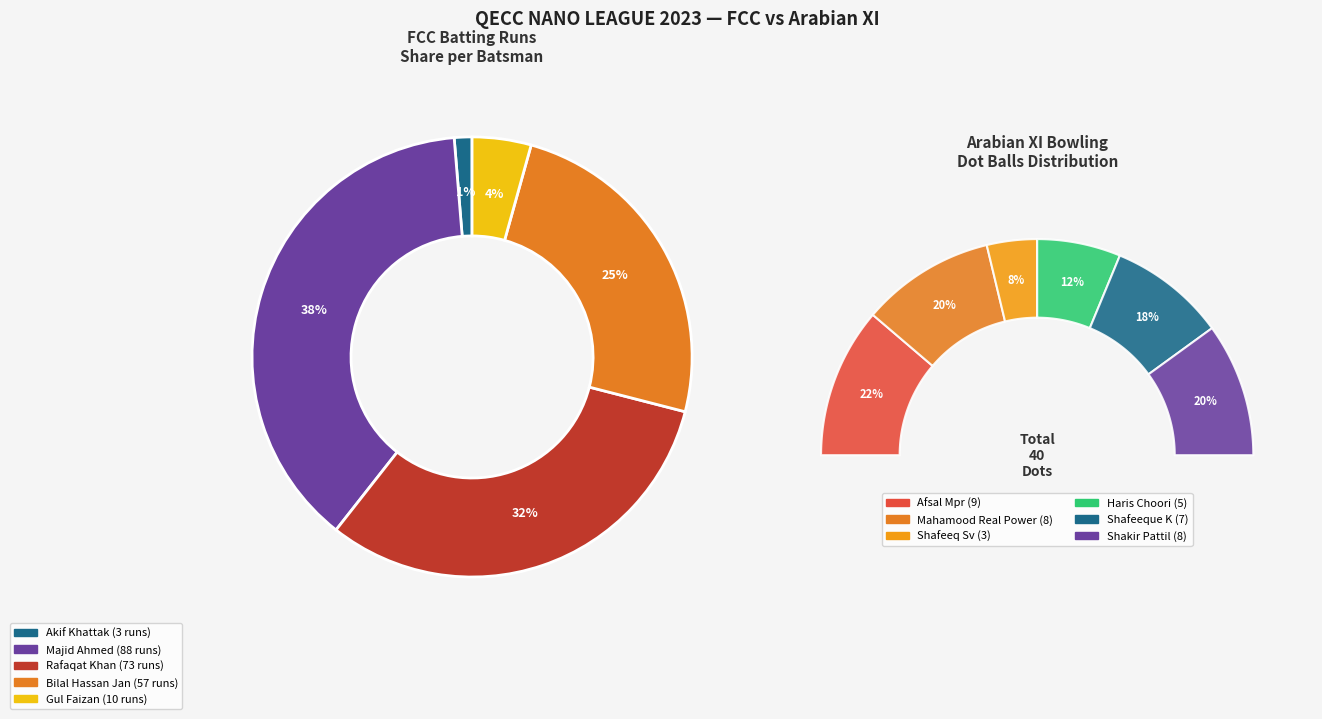

To the nearest percent, what is the average slice percentage?

20%